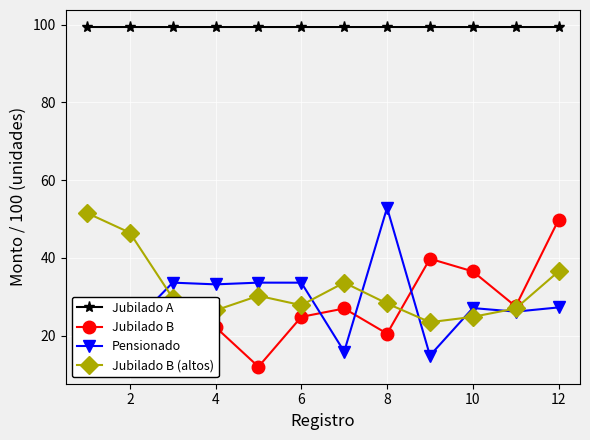

What is the value of the Pensionado point at the 7th from the left?

15.9